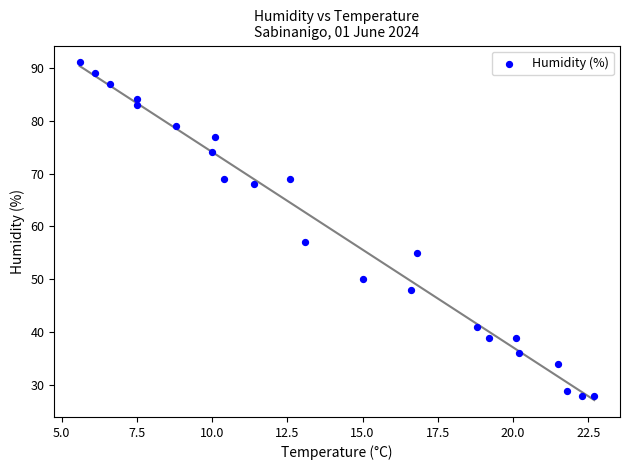

What Y value in the scatter plot is closest to 59?

57